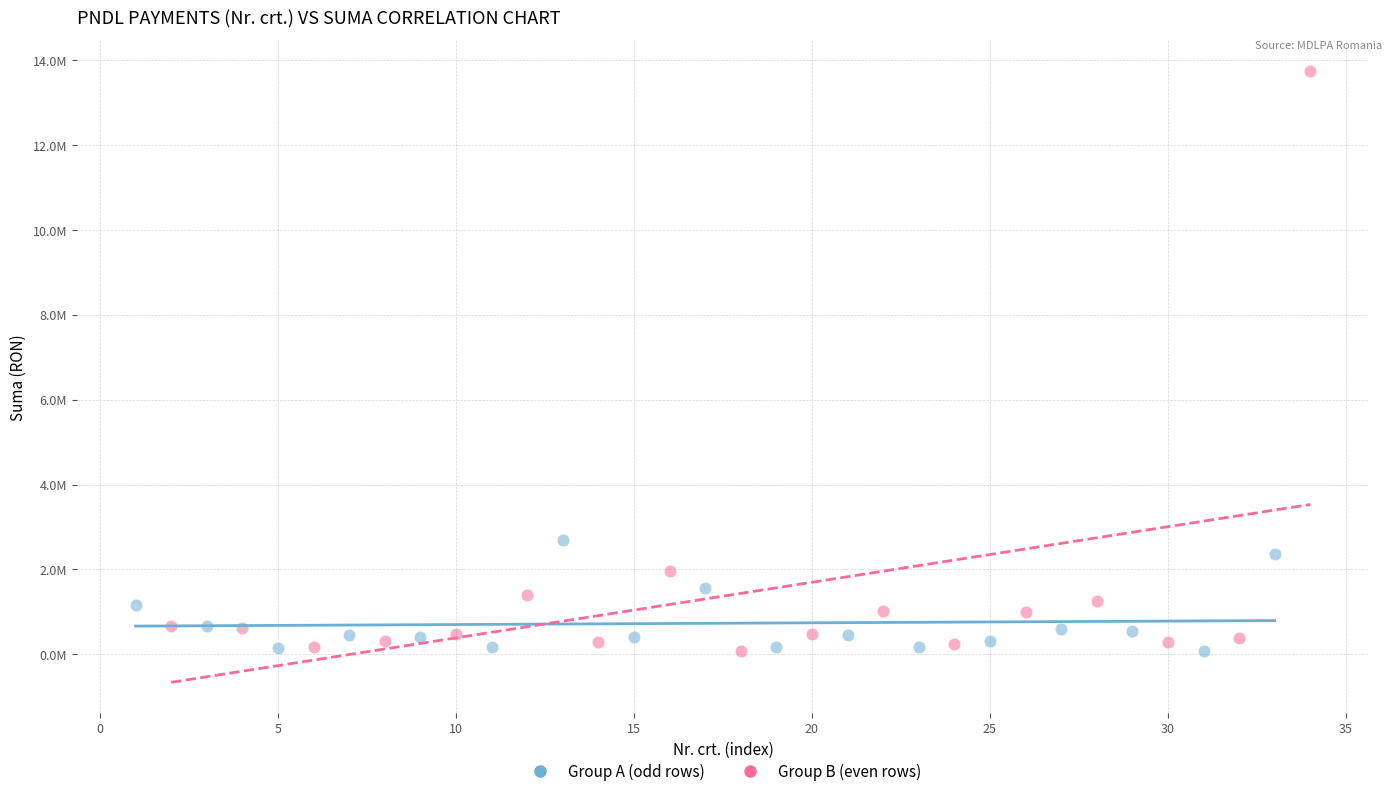

What are all the series names shown in the legend?

Group A (odd rows), Group B (even rows)